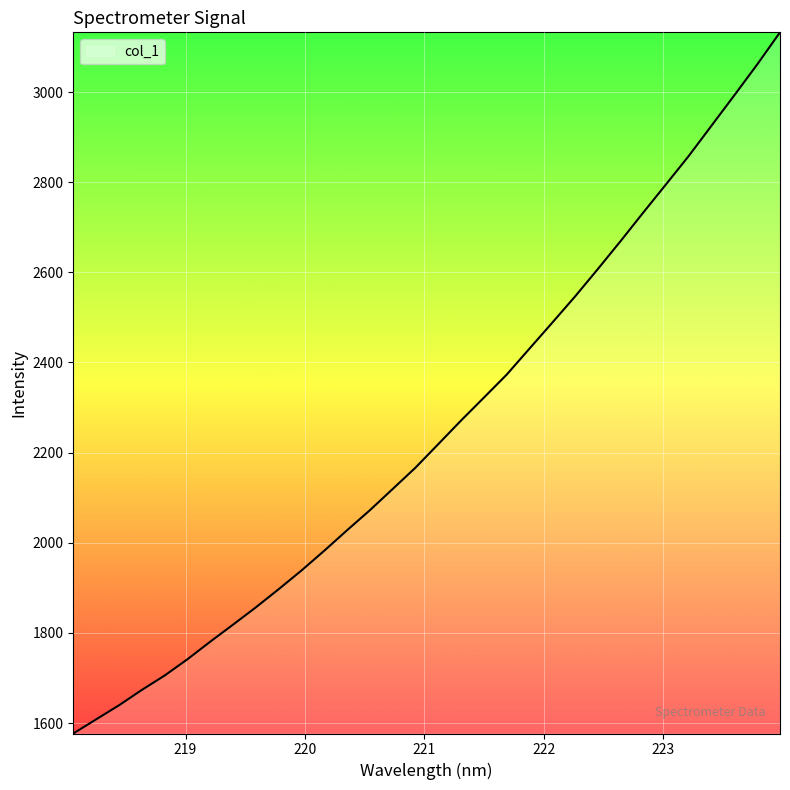

Count the number of values greater than 2218.

16